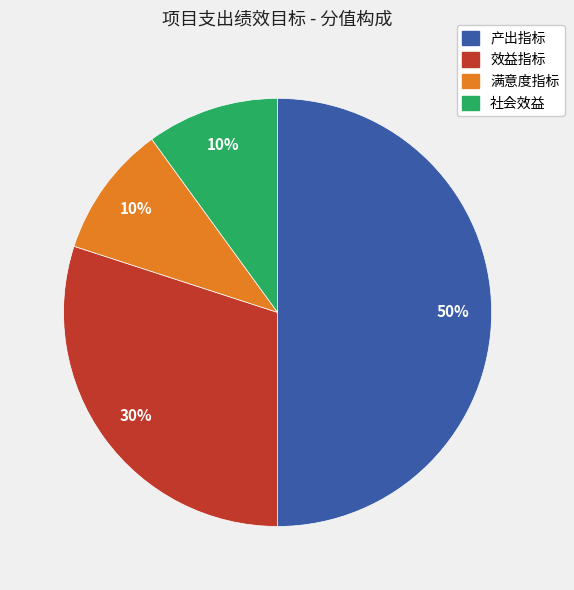

What is the ratio of the value at 产出指标 to the value at 满意度指标?

5.0